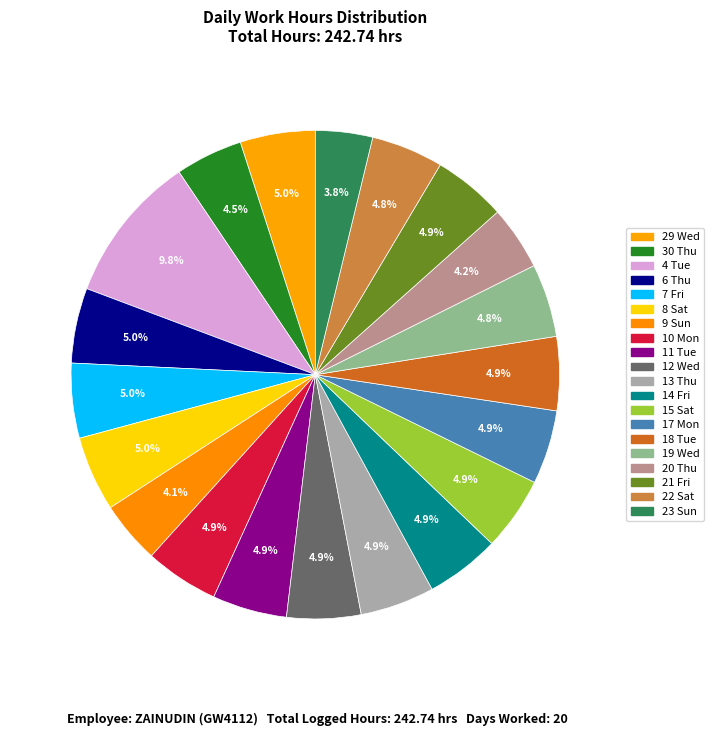

Does 23 Sun account for over 50% of the chart?

No